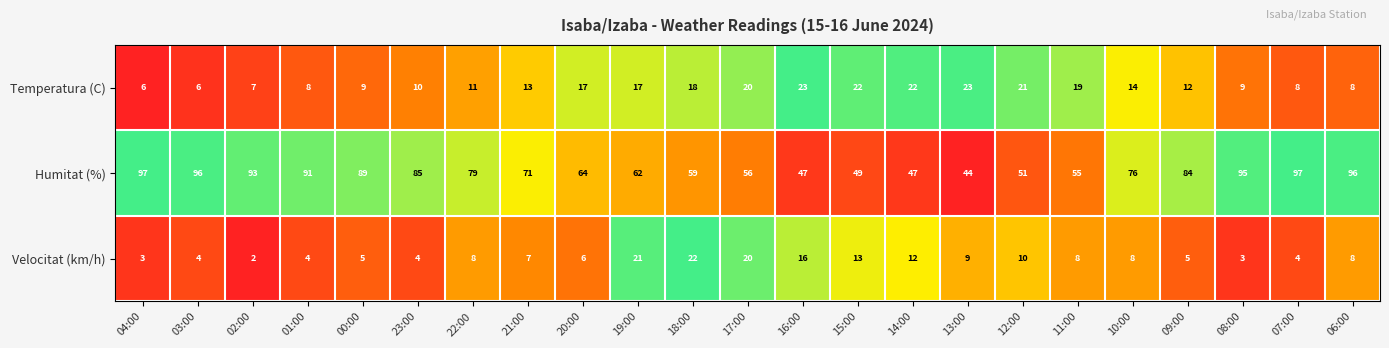

At which category does the chart reach its minimum across all series?

02:00